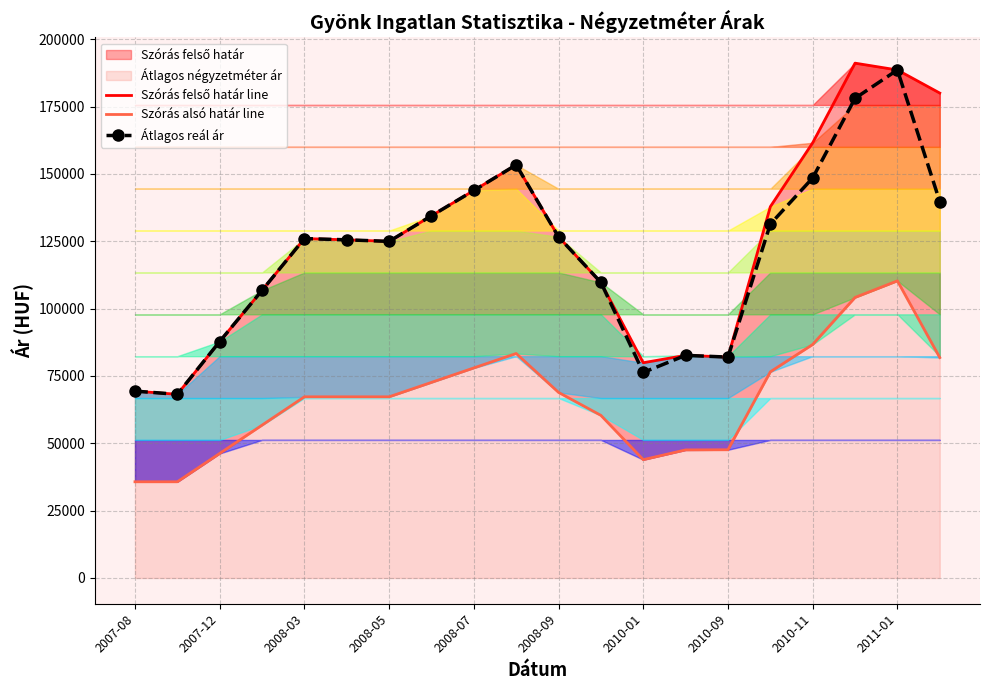

True or false: Átlagos reál ár has more than 1 interior local peaks.

True